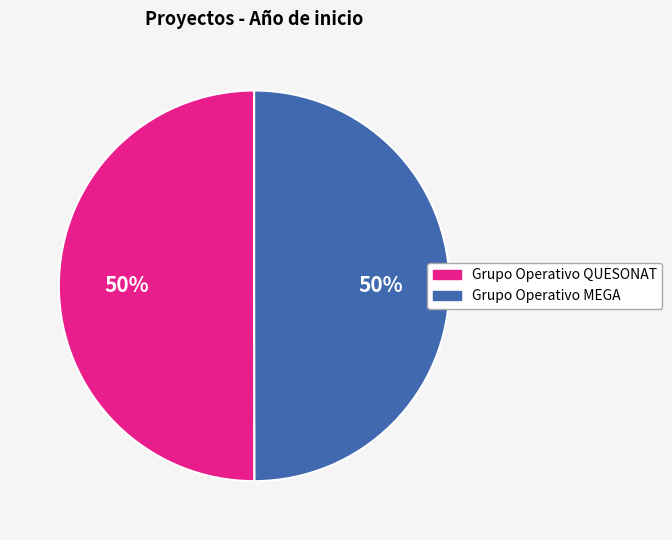

How many slices are in this pie chart?

2